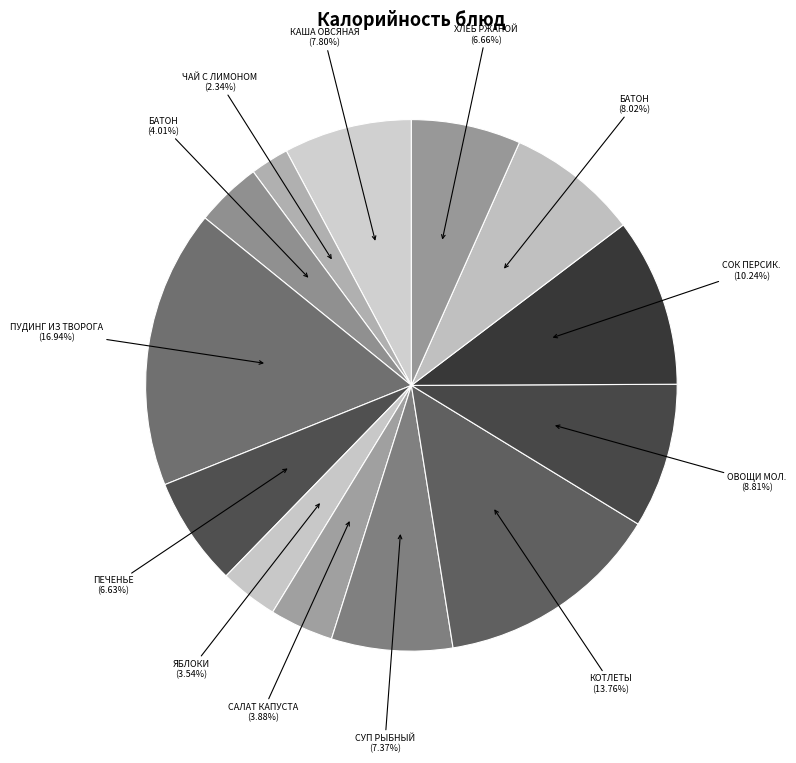

Does any single category account for the majority?

No